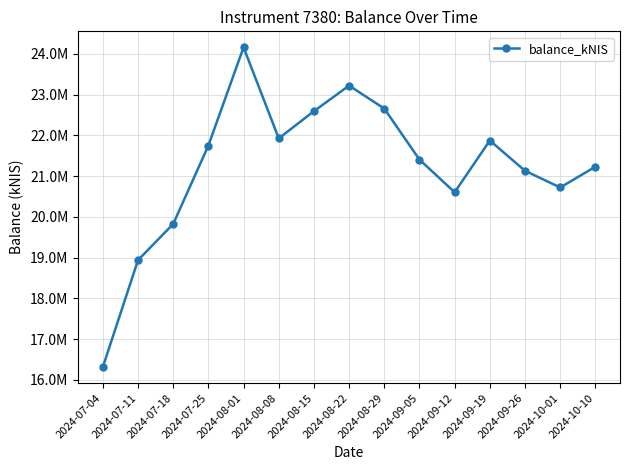

What is the sum of all values?

318355384.6